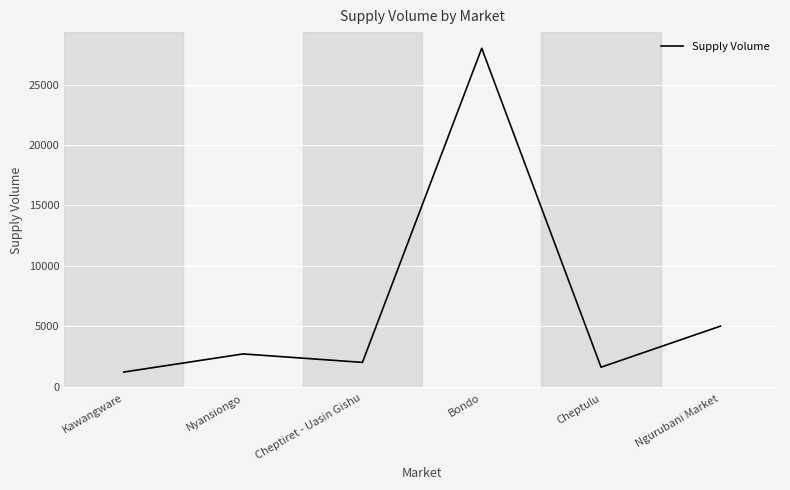

Reading right to left, extract all data points from this chart.

Ngurubani Market=5000	Cheptulu=1600	Bondo=28000	Cheptiret - Uasin Gishu=2000	Nyansiongo=2700	Kawangware=1200